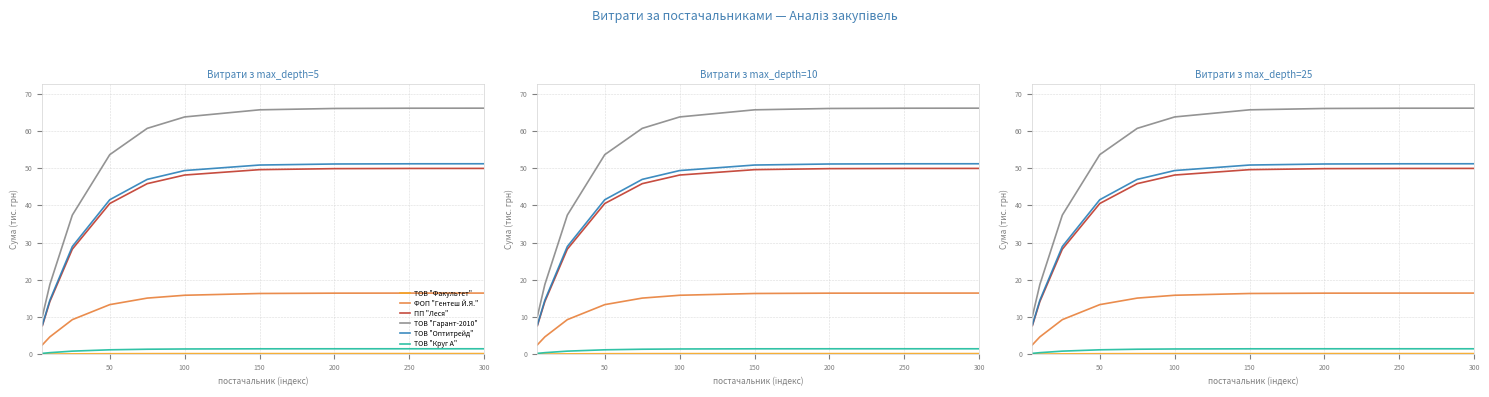

True or false: ПП "Леся" has more than 2 points higher than both neighbors.

False